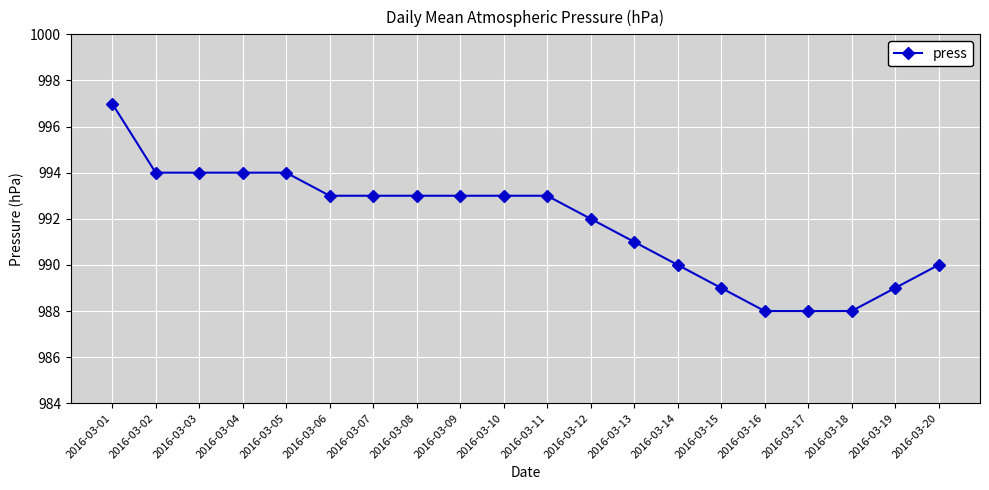

What is the value of the 19th point from the left?

989